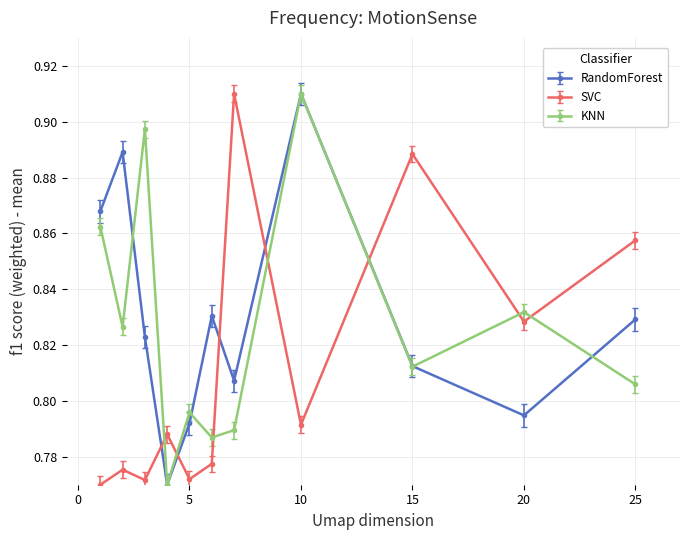

List the series in order of their overall mean, highest first.

RandomForest, KNN, SVC